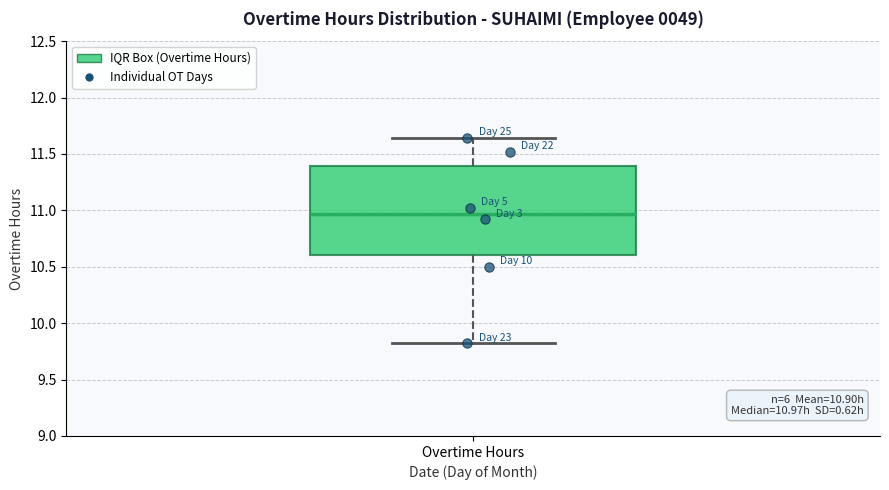

Where does the lower whisker of the box for Overtime Hours end on the y-axis? The values are not printed on the chart, so give them approximately, as read against the axis.

9.80